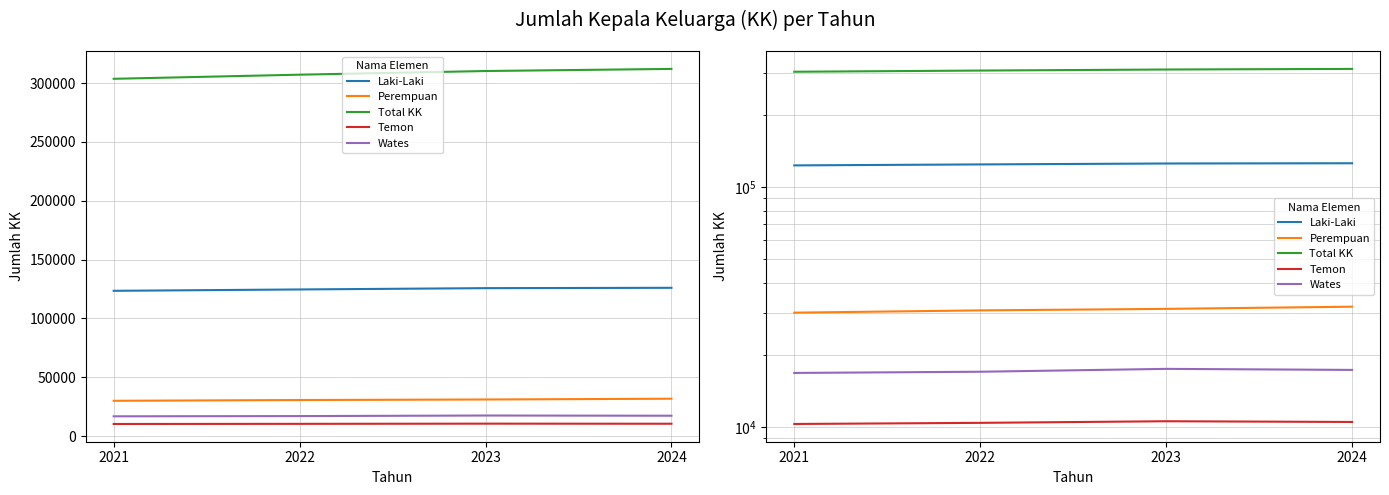

At which label does Perempuan first exceed 31079?

2024